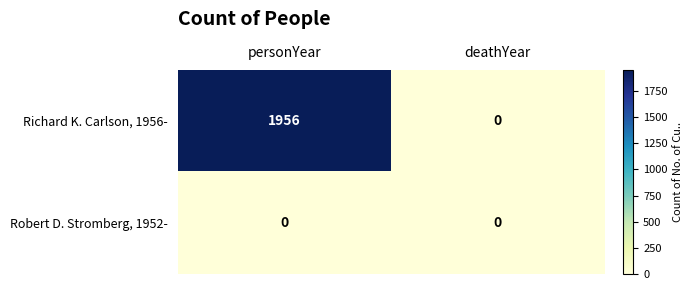

Which series has the largest range (max minus min)?

Richard K. Carlson, 1956-